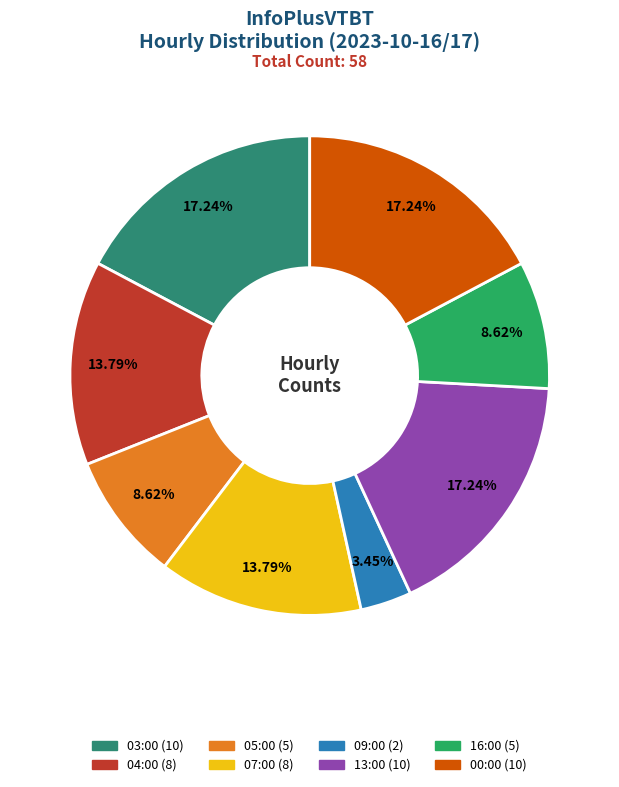

Count the number of slices in the pie.

8